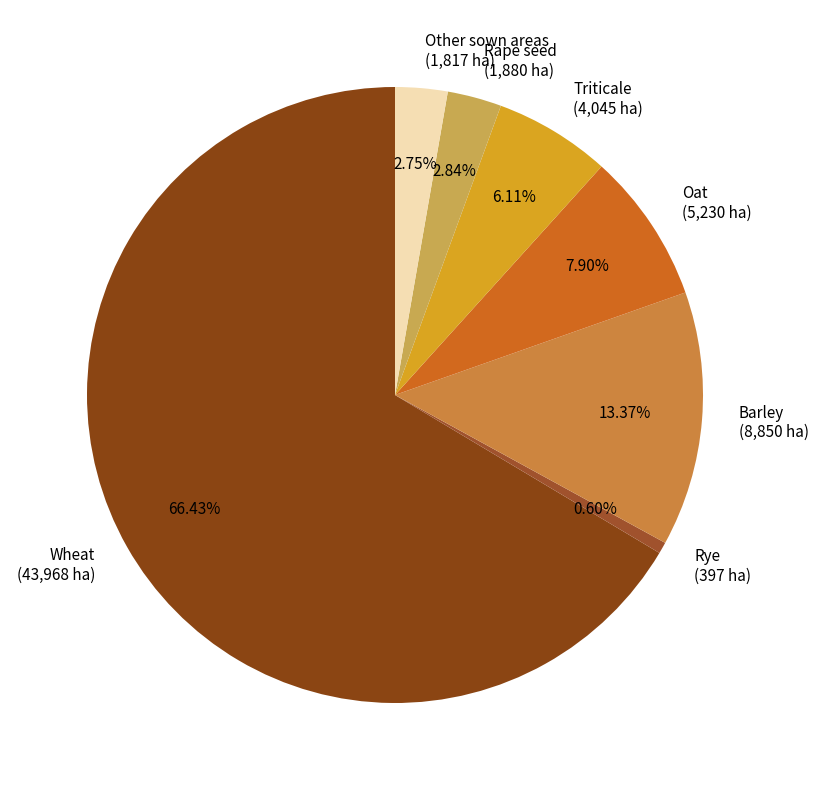

Is there a majority slice in this chart?

Yes